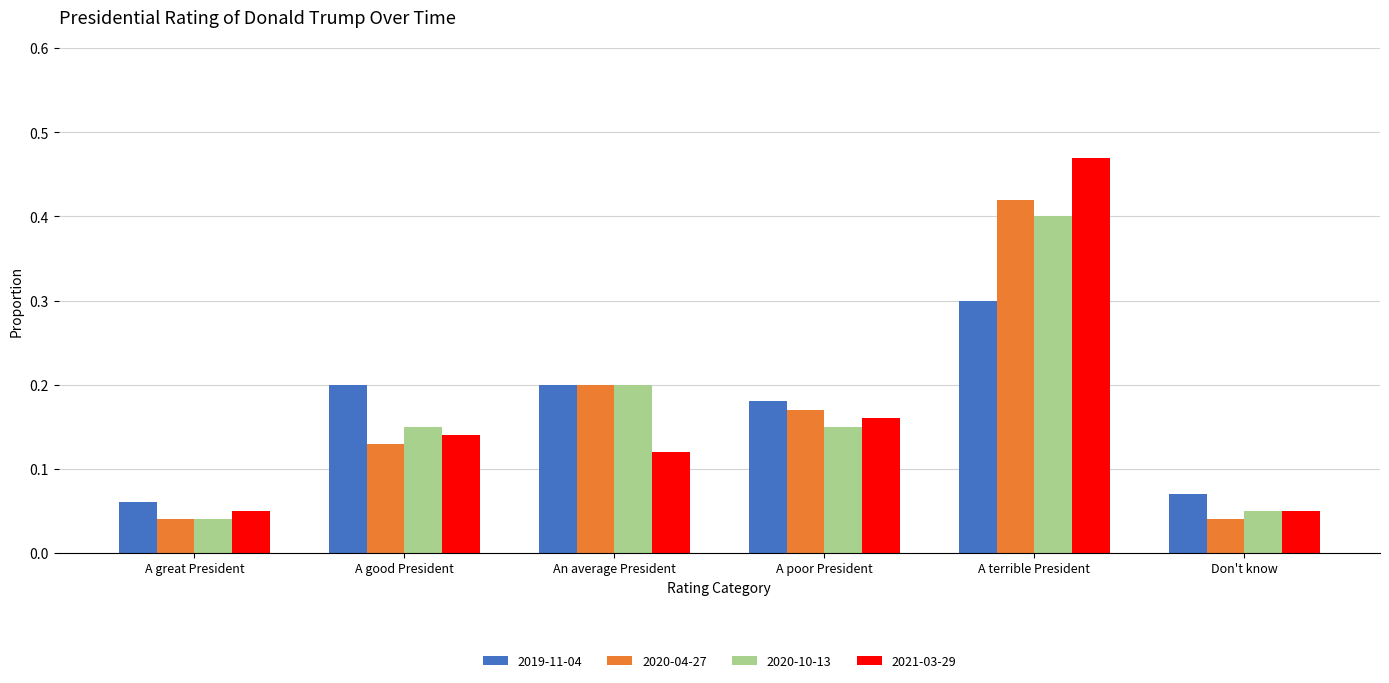

What position from the right is An average President?

4